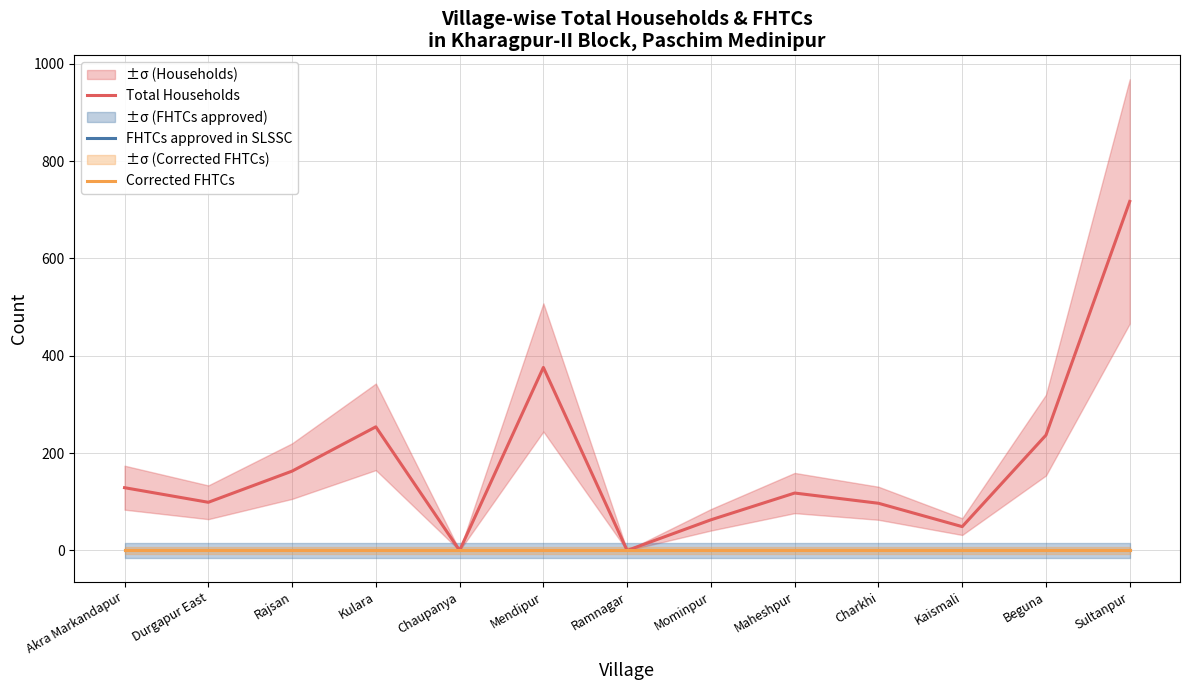

Which series has the largest total across all categories?

Total Households